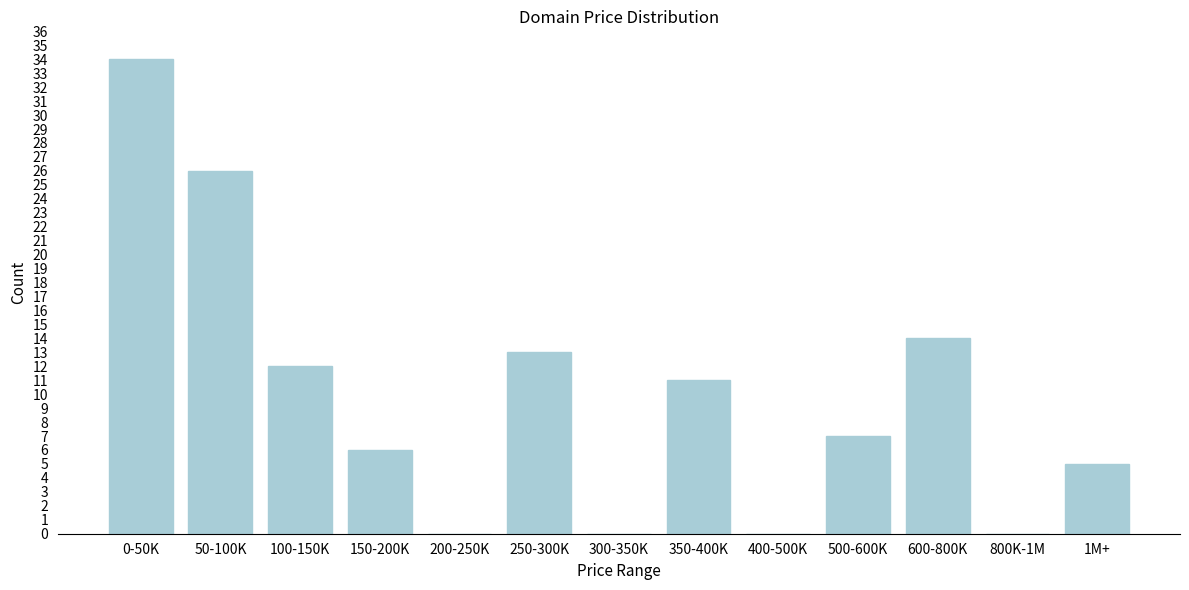

Reading left to right, transcribe all the data shown in this chart.

0-50K=34	50-100K=26	100-150K=12	150-200K=6	200-250K=0	250-300K=13	300-350K=0	350-400K=11	400-500K=0	500-600K=7	600-800K=14	800K-1M=0	1M+=5